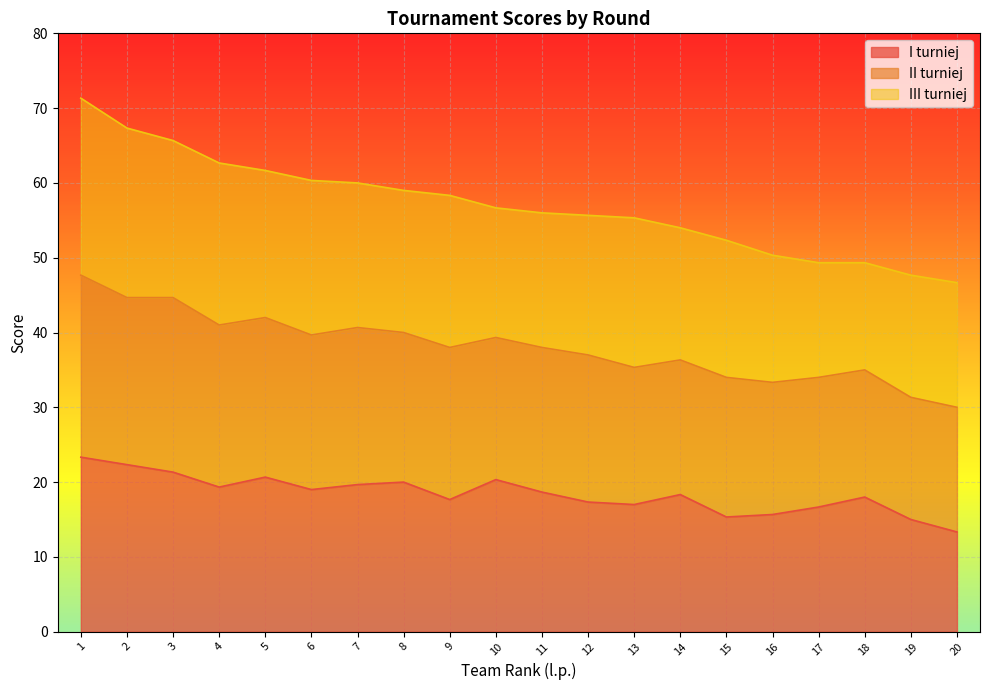

True or false: I turniej and II turniej cross at least once.

False